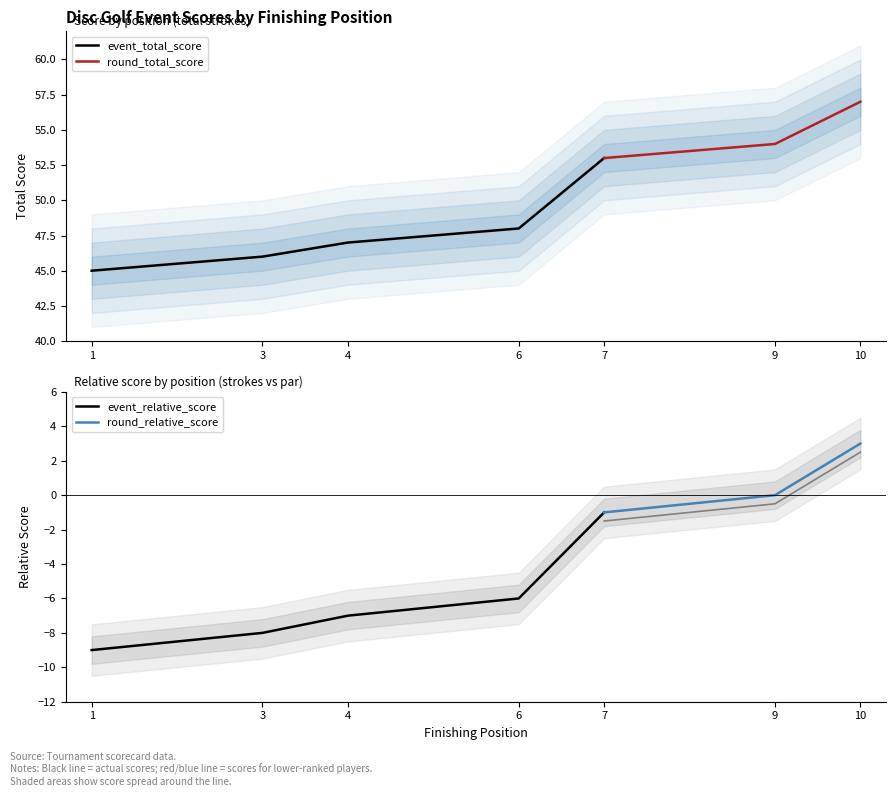

Is the value of event_relative_score at 1 greater than the value of event_total_score at 1?

No